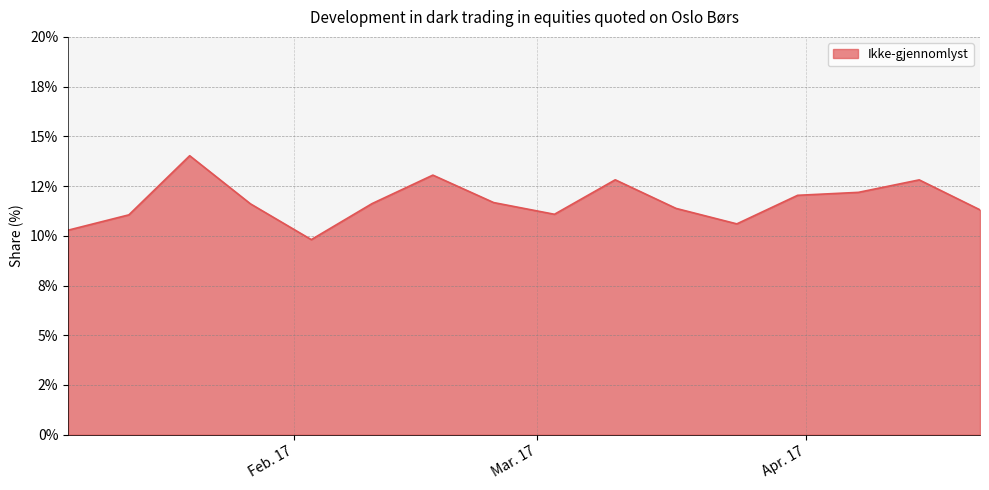

At which label is the value closest to 11?

Mar. 17